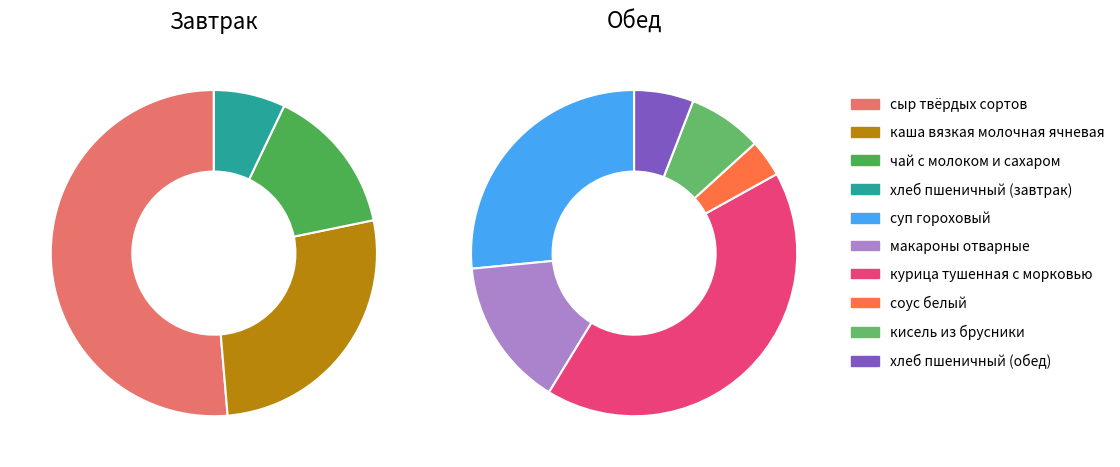

Does any single category account for the majority?

No